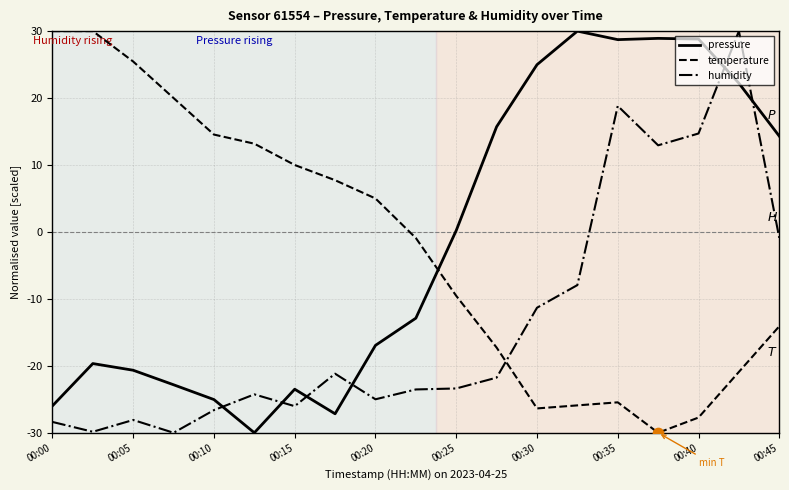

What is the maximum value shown in the chart?

30.0